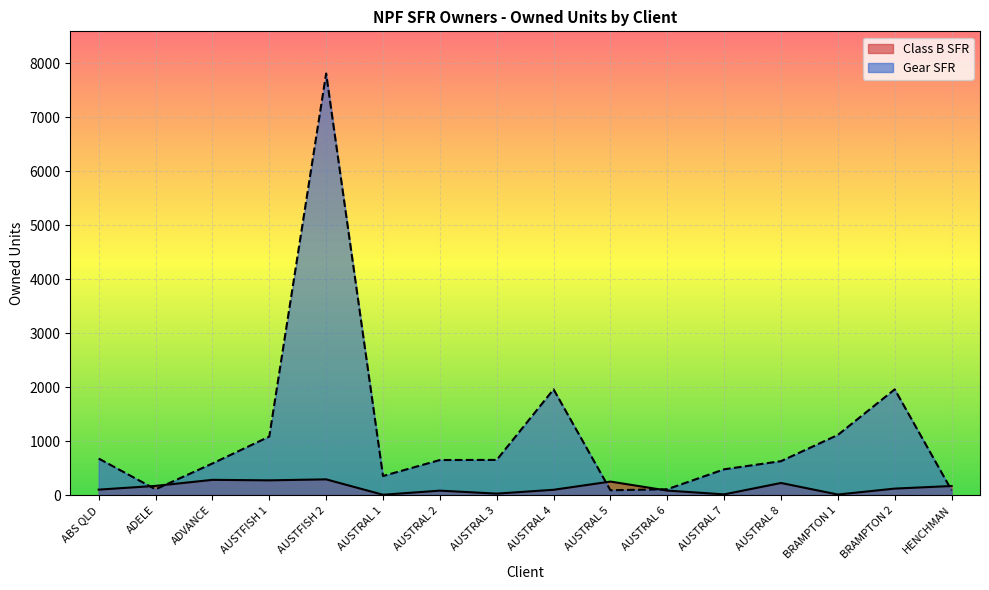

At how many categories does at least one series exceed 5000?

1